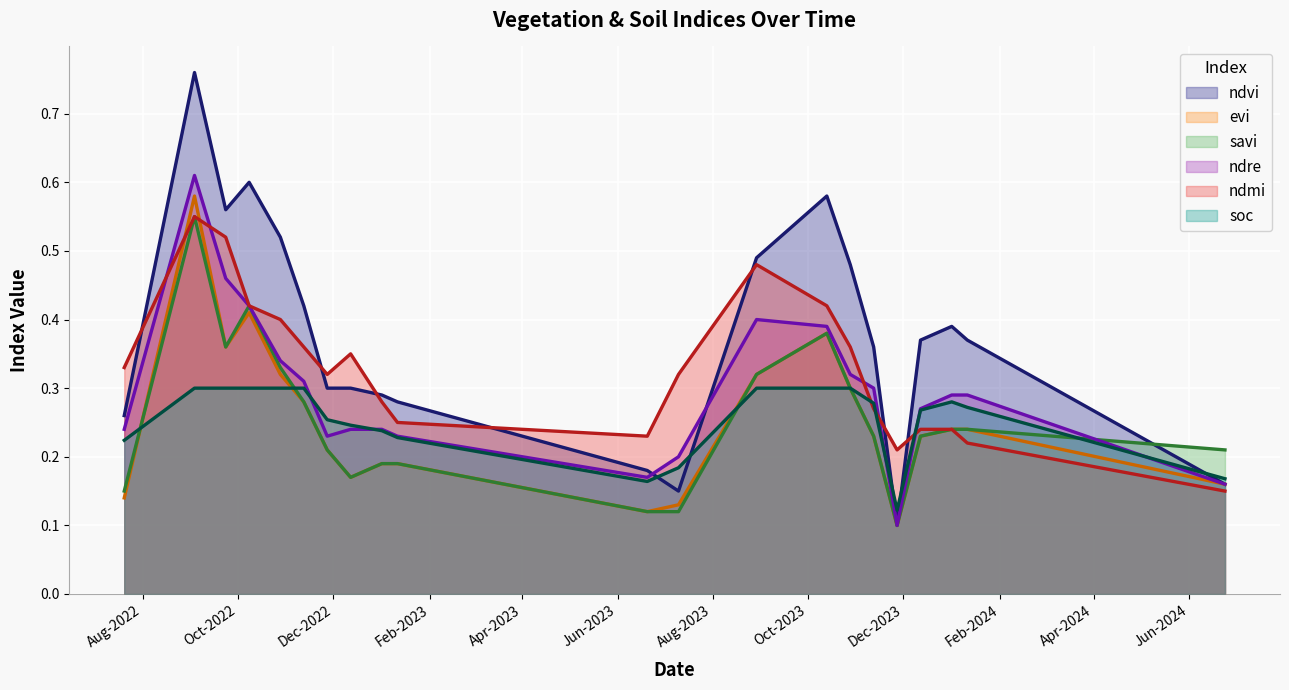

What is the value of the savi point at the 18th from the left?

0.2